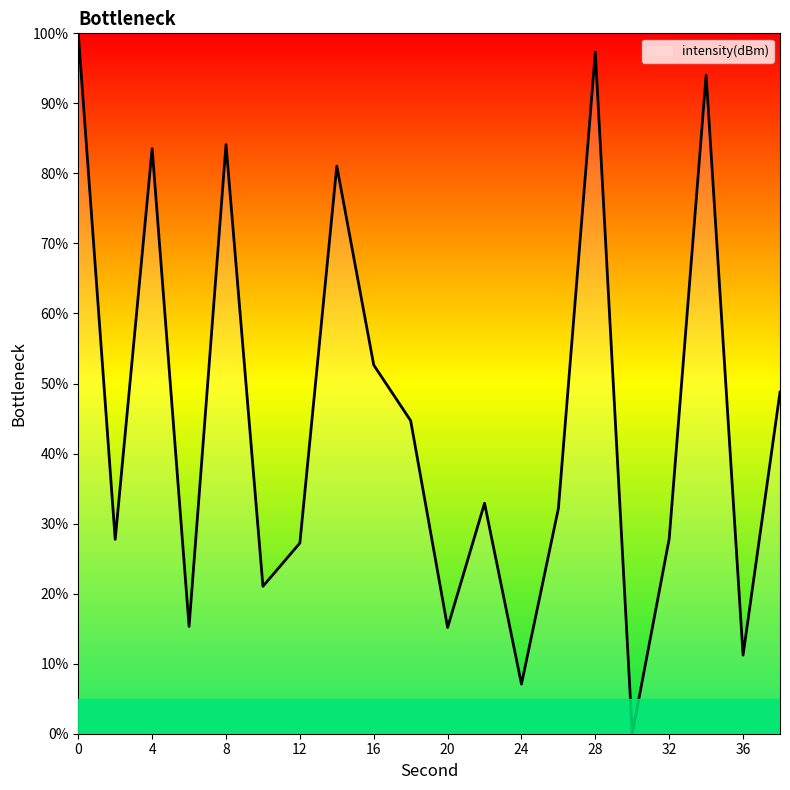

How many lines are shown in the chart?

1